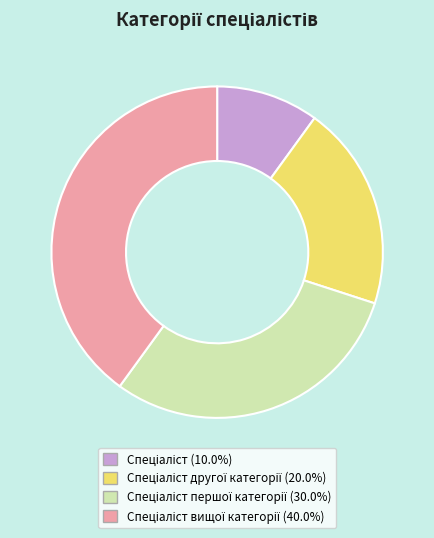

Is there a majority slice in this chart?

No